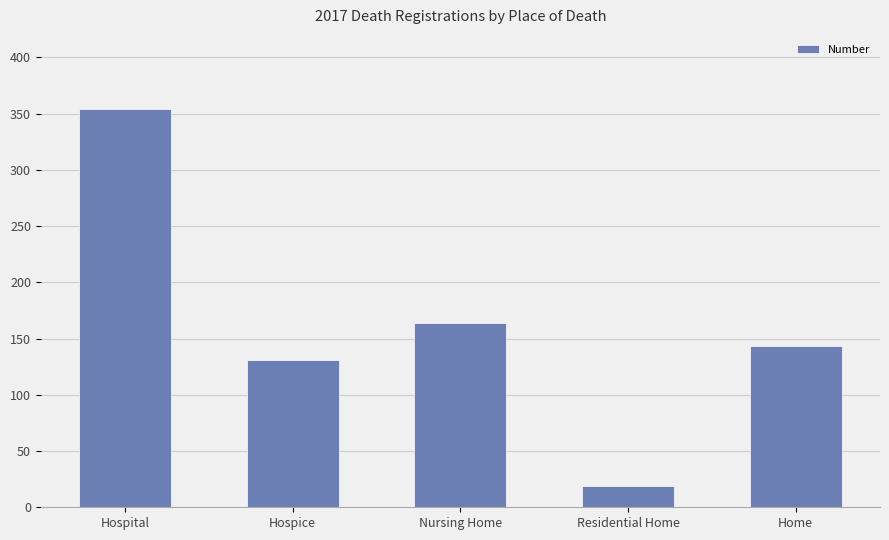

Which category has the highest value across all series?

Hospital